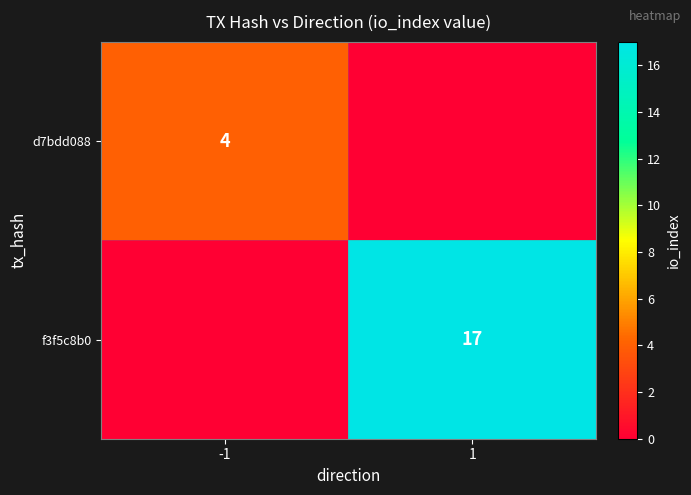

The value of d7bdd088 at -1 is 6. True or false?

False